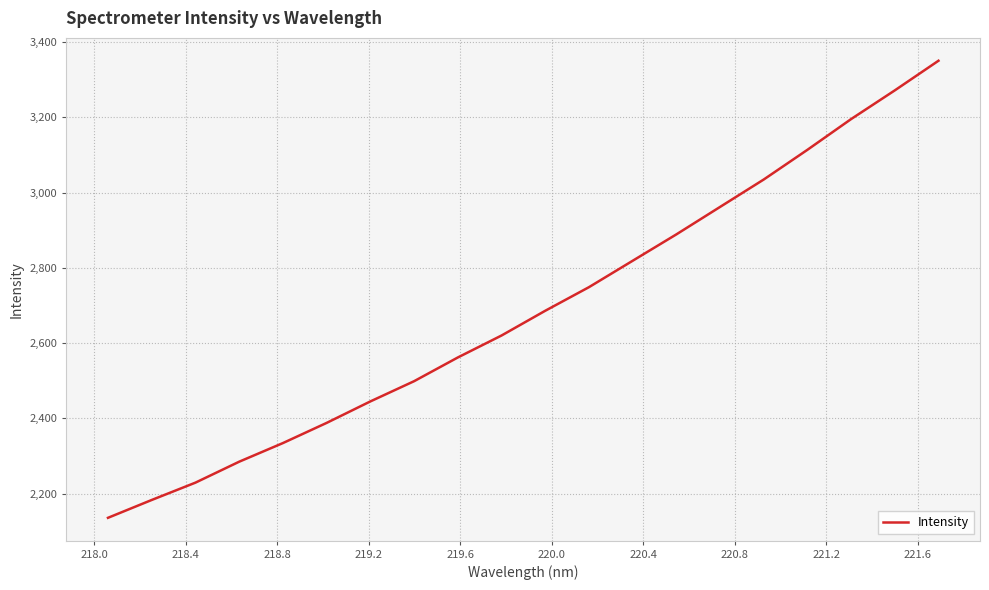

What is the greatest value displayed?

3350.6